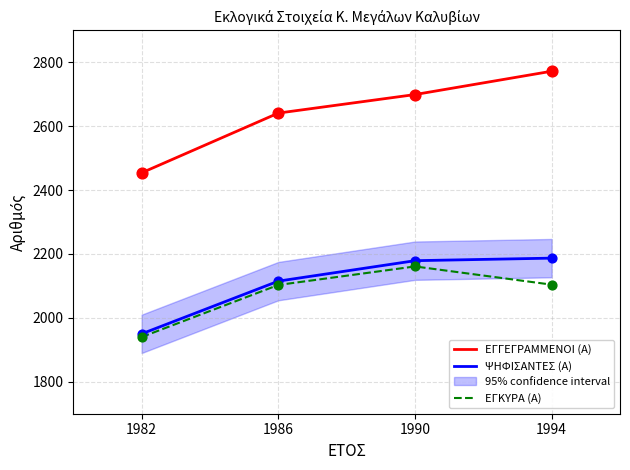

Which series has the widest spread of Y values?

ΕΓΓΕΓΡΑΜΜΕΝΟΙ (Α)